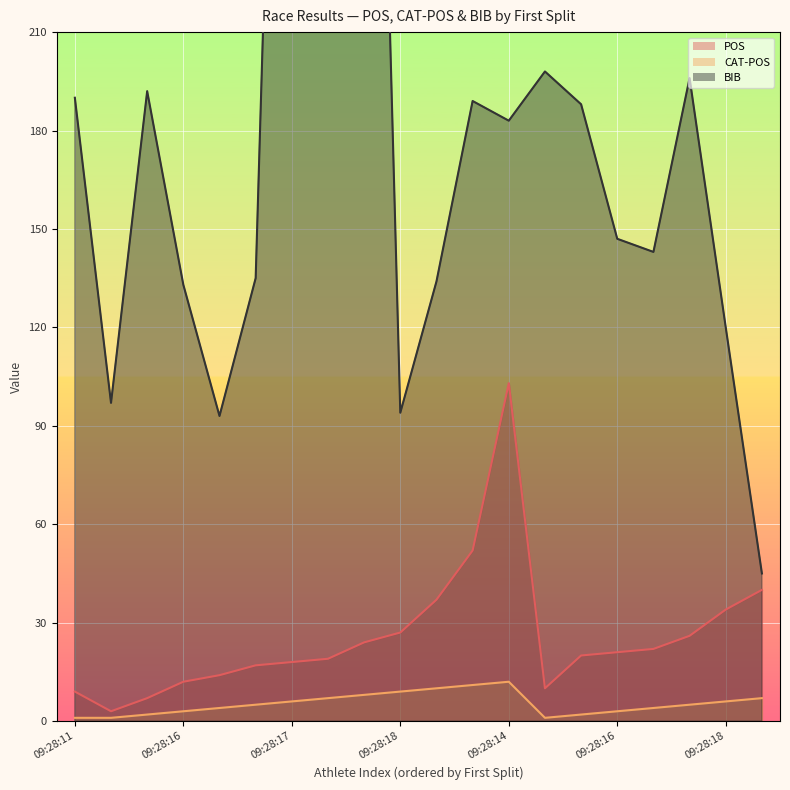

At which label is BIB closest to 276?

09:28:13